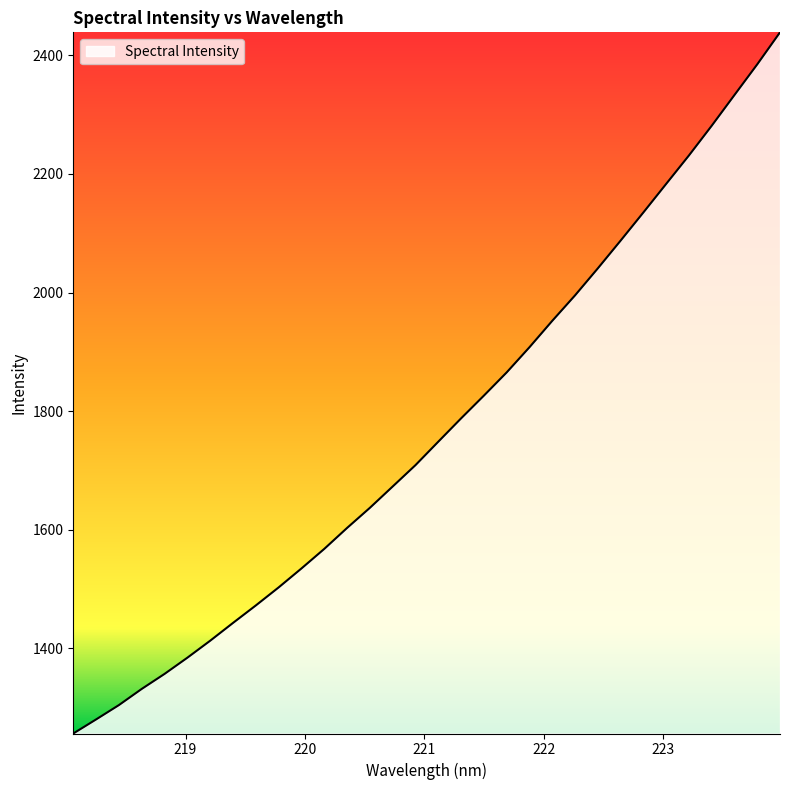

How many values exceed 1748?

16